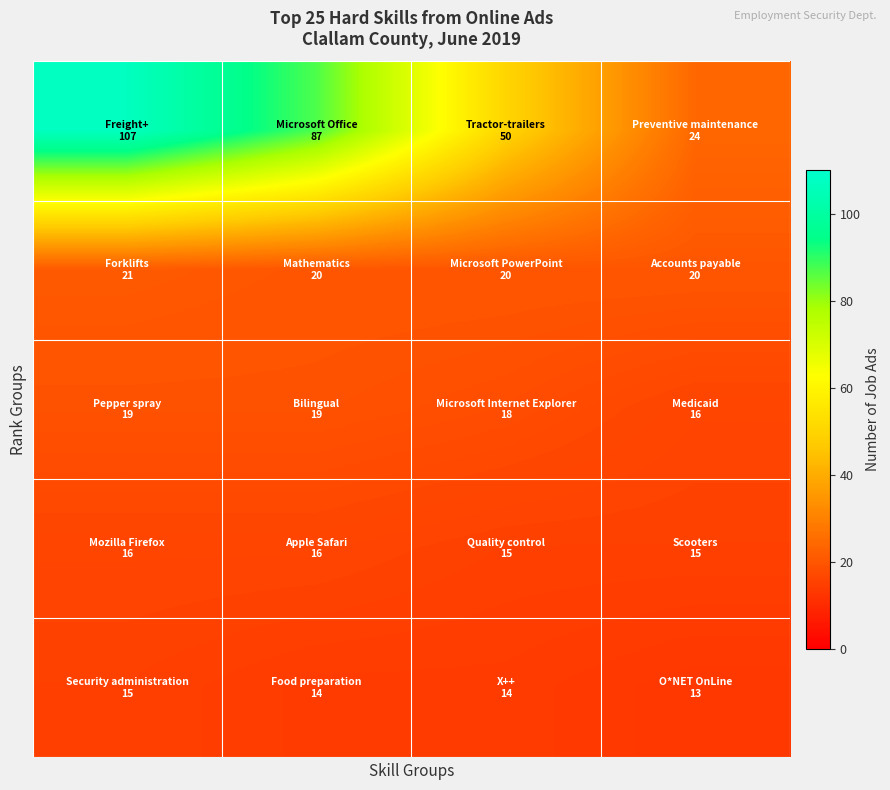

How many series are shown in this chart?

5